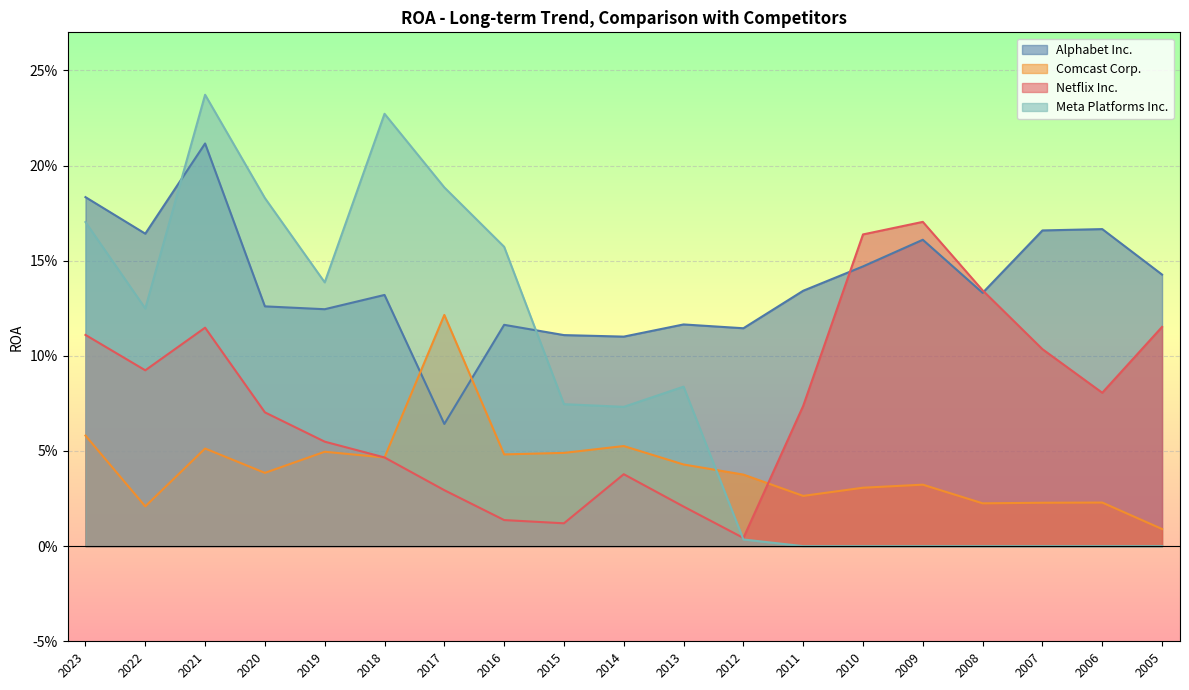

What is the value of the Alphabet Inc. point at the 6th from the left?

0.1